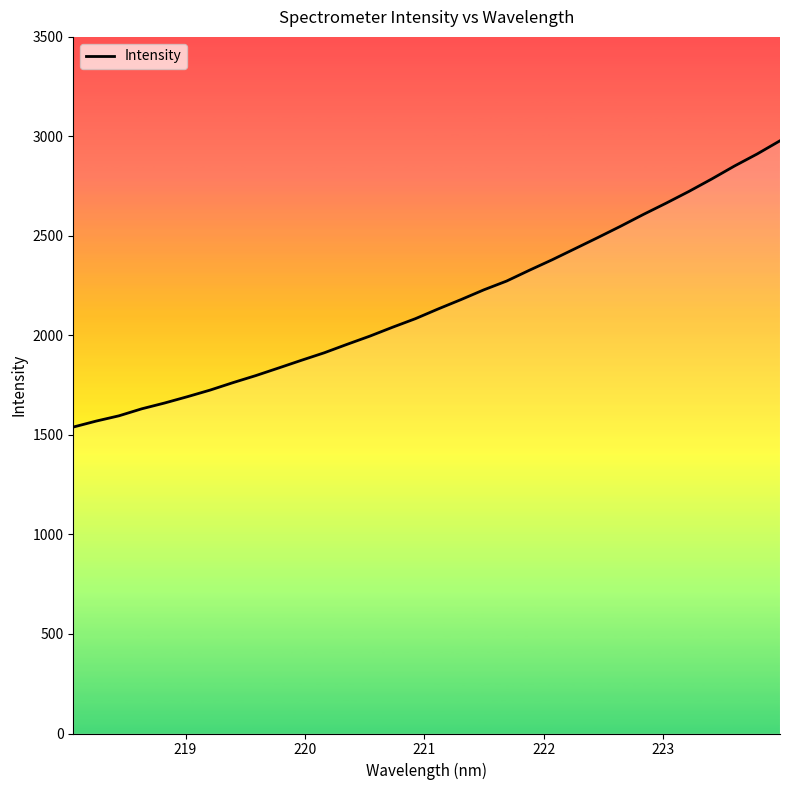

What is the smallest value displayed?

1539.7